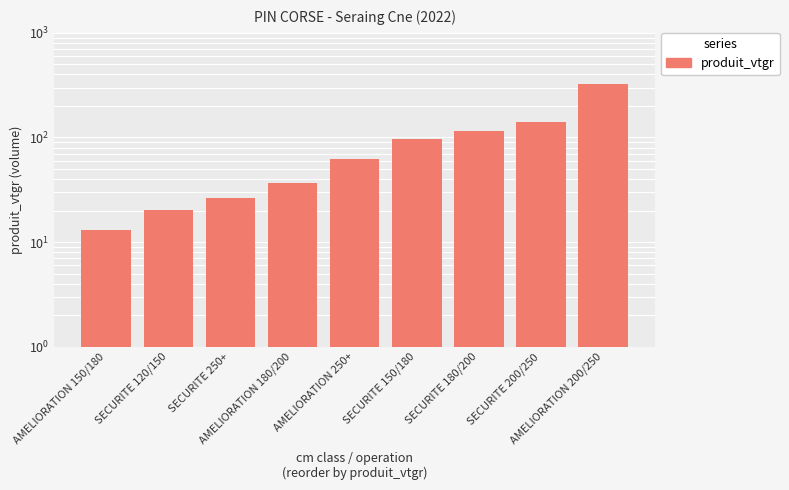

Reading right to left, what are all the values shown in this chart?

AMELIORATION 200/250=324.3	SECURITE 200/250=139.6	SECURITE 180/200=114.2	SECURITE 150/180=95.8	AMELIORATION 250+=61.9	AMELIORATION 180/200=37.0	SECURITE 250+=26.2	SECURITE 120/150=20.2	AMELIORATION 150/180=12.9